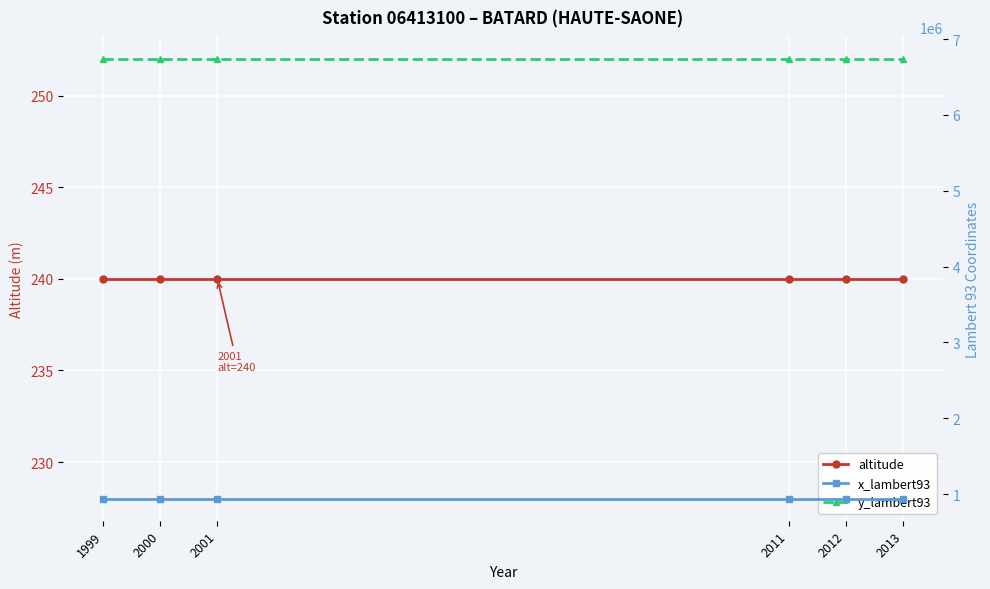

True or false: y_lambert93 and altitude cross at least once.

False